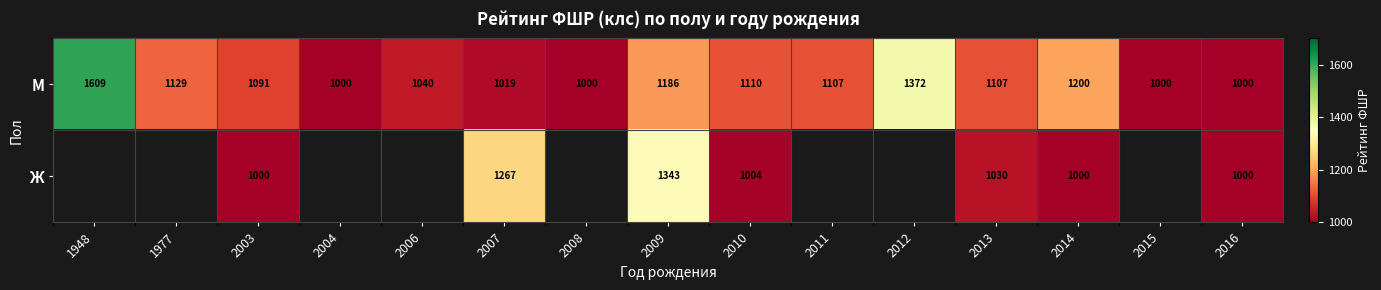

Between 1948 and 2011, which is larger?

1948